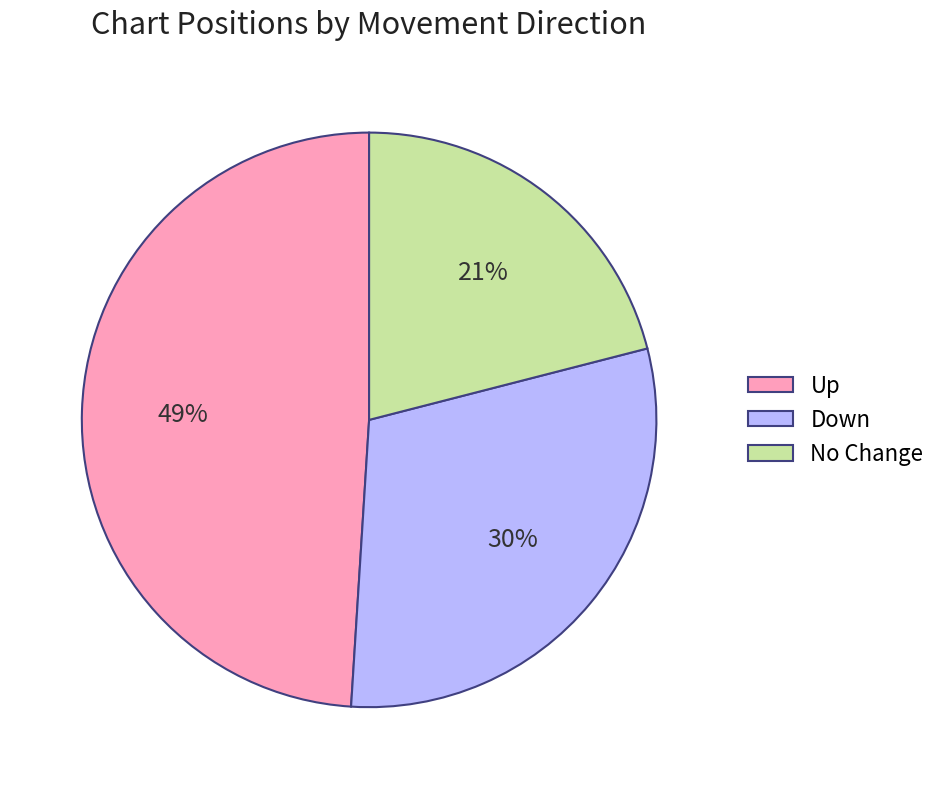

Count the number of slices in the pie.

3